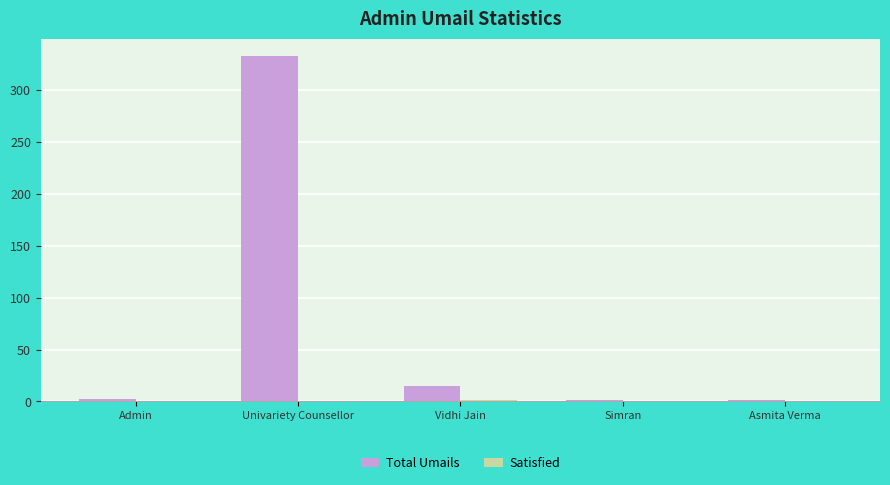

Which series has the largest range (max minus min)?

Total Umails